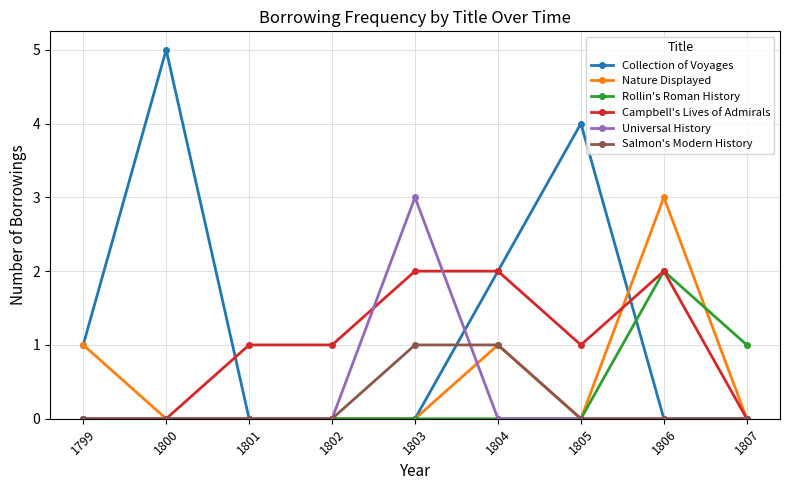

Between 1805 and 1806, which series saw the biggest shift?

Collection of Voyages